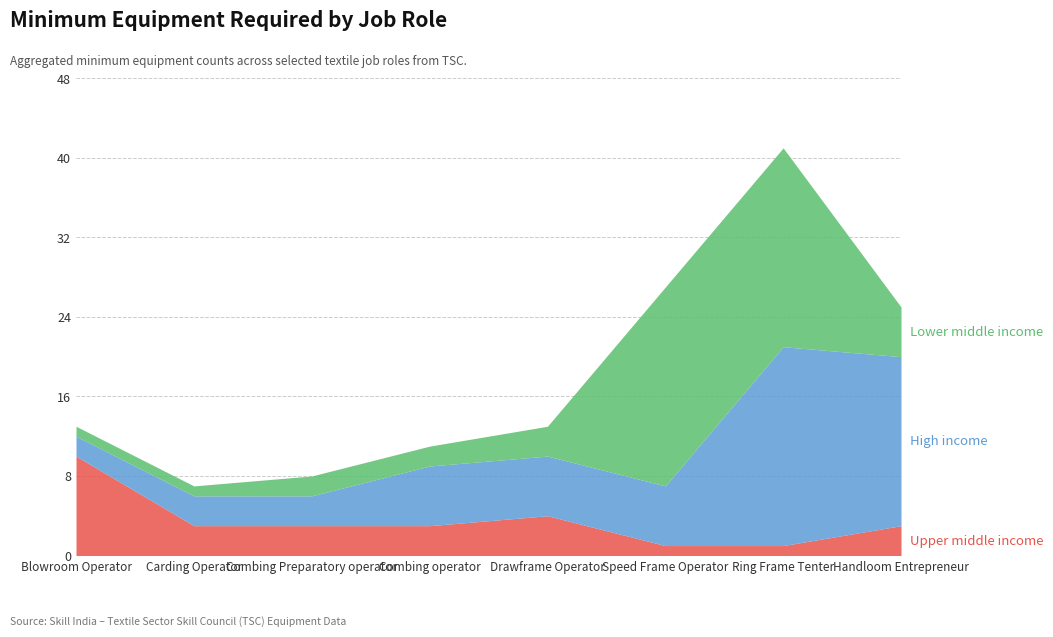

How many data points in Lower middle income are above 3?

3